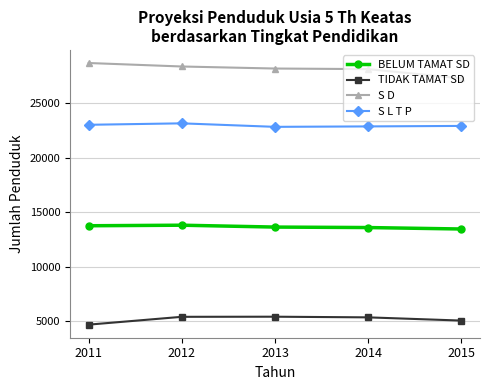

What is the spread (max minus min) of values at 2013?

22803